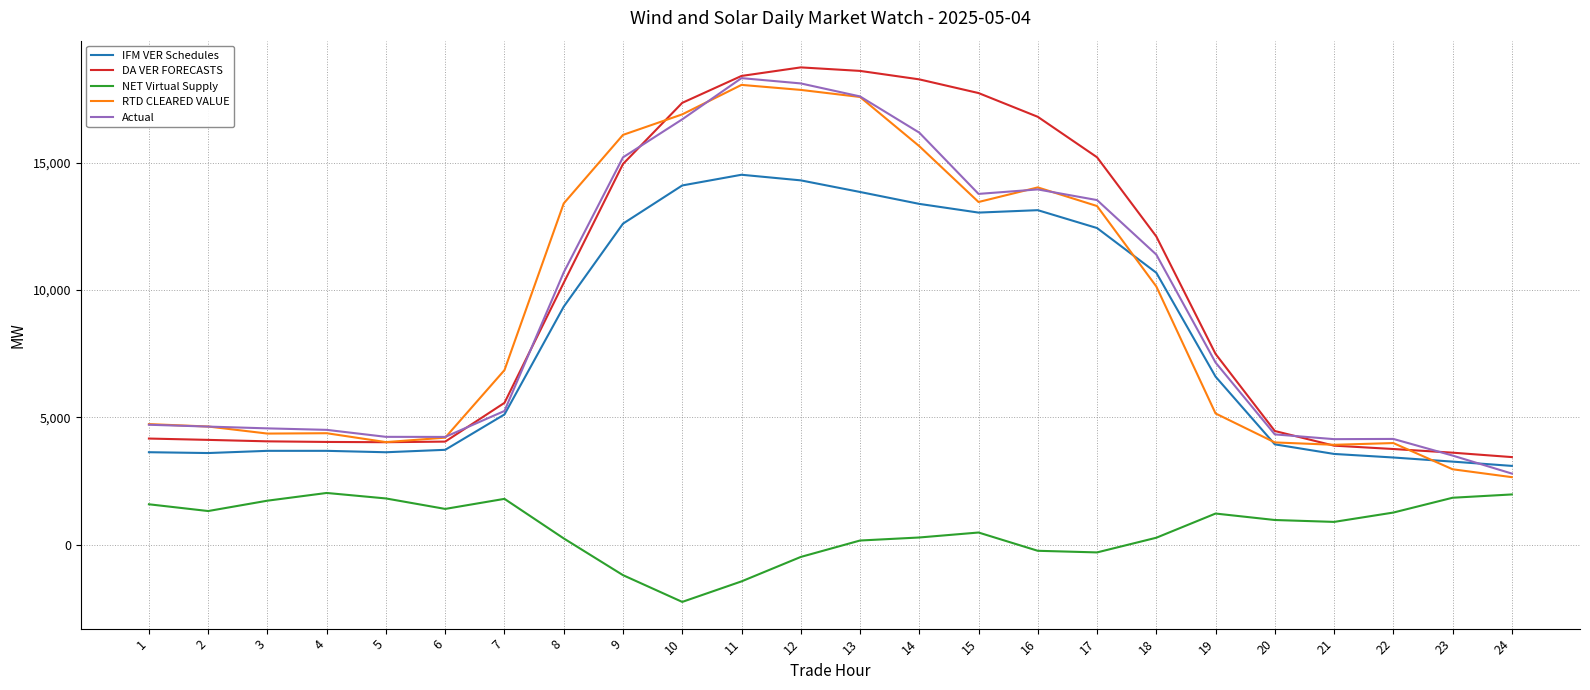

What is the total value across all series at 23?

15156.1